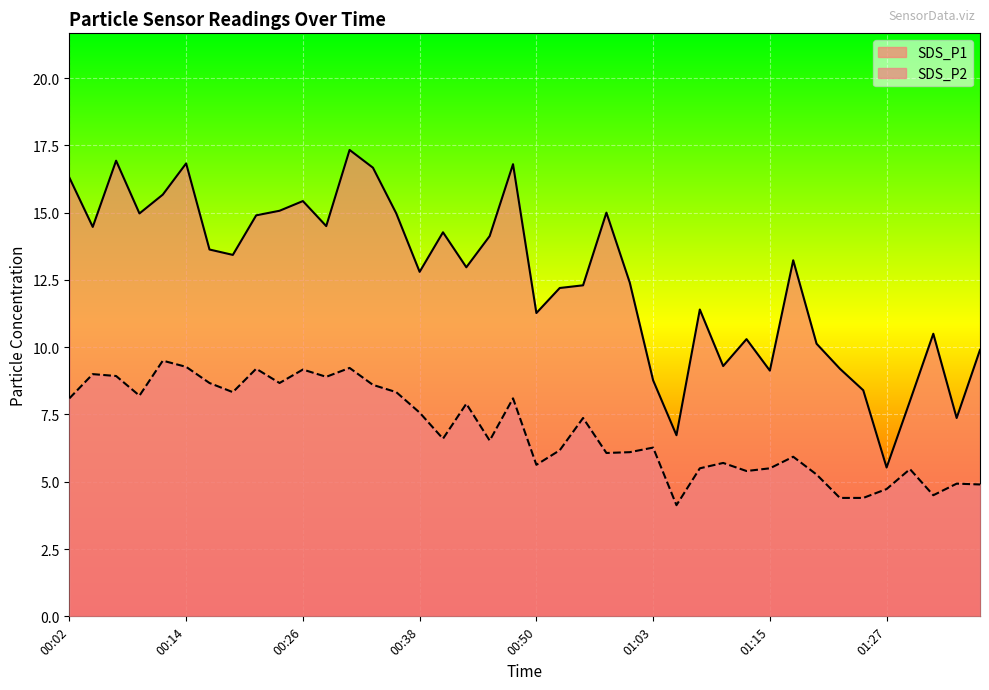

What is the total value across all series at 00:19?

21.8